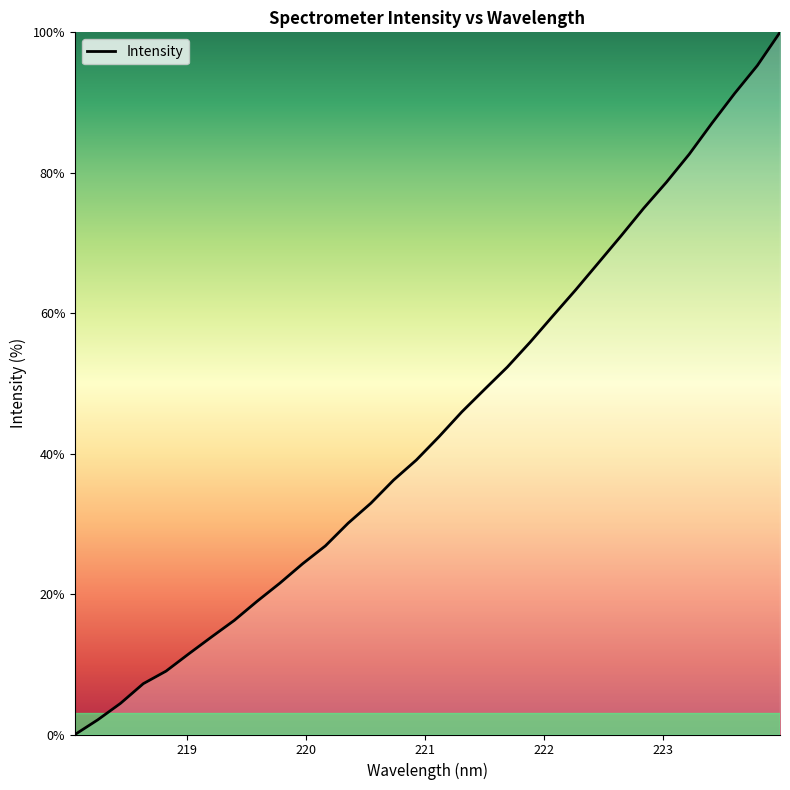

What is the difference between the maximum and minimum values?

100.0